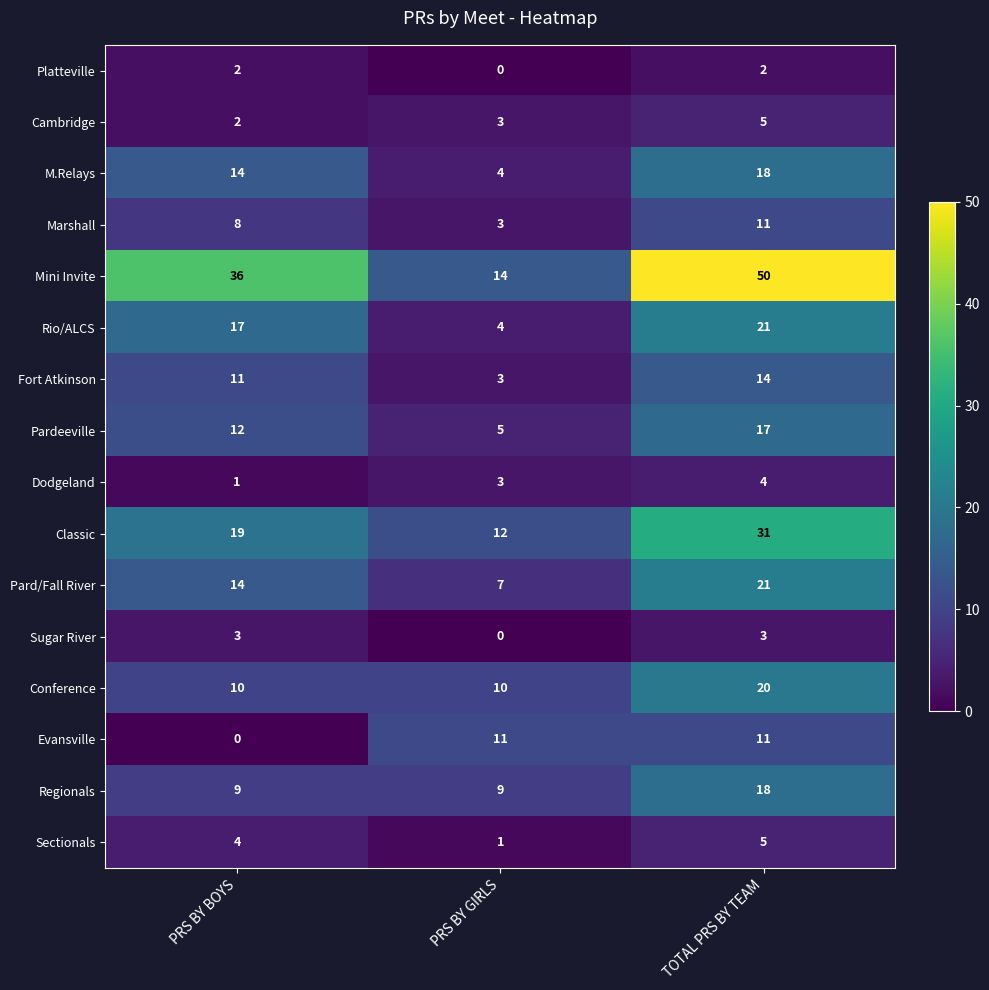

Where is Sugar River nearest to the value 1?

PRS BY GIRLS